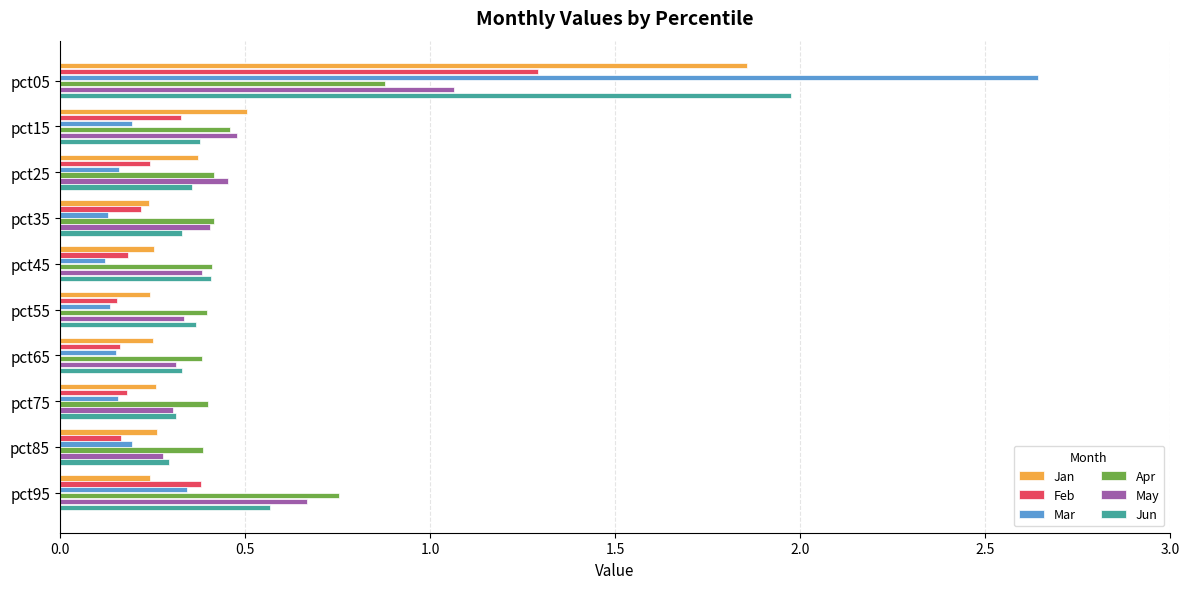

At which label does Apr reach its peak?

pct05